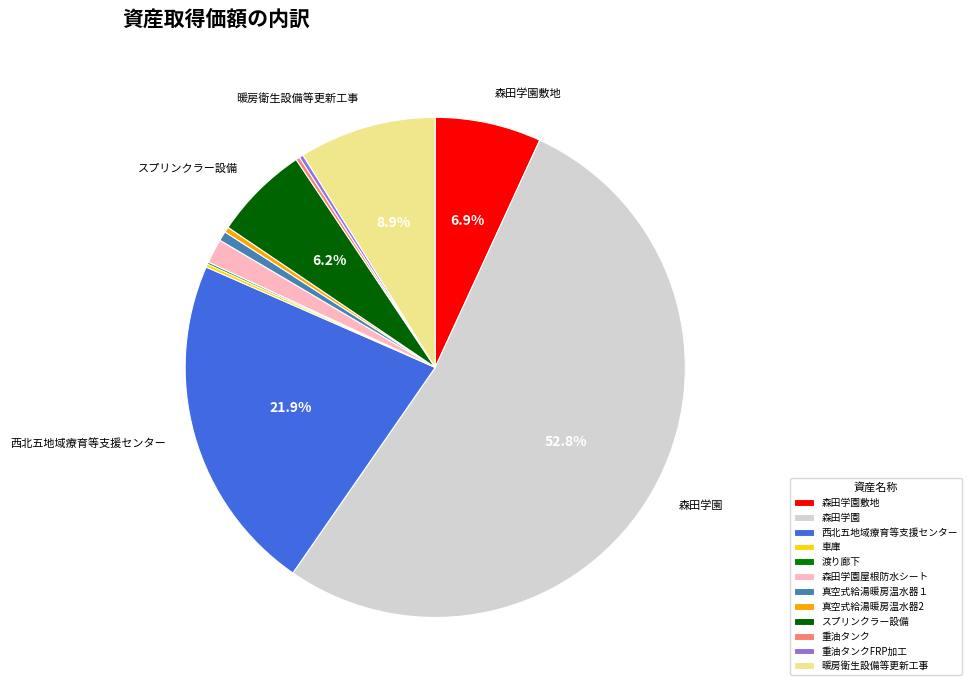

Is 重油タンク the majority of the pie?

No